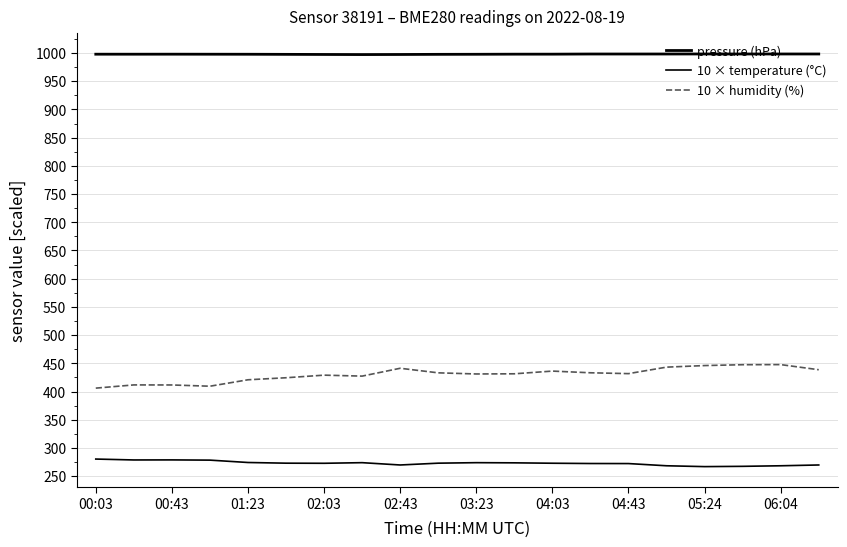

What is the average value of the 10 × humidity (%) series?

430.1